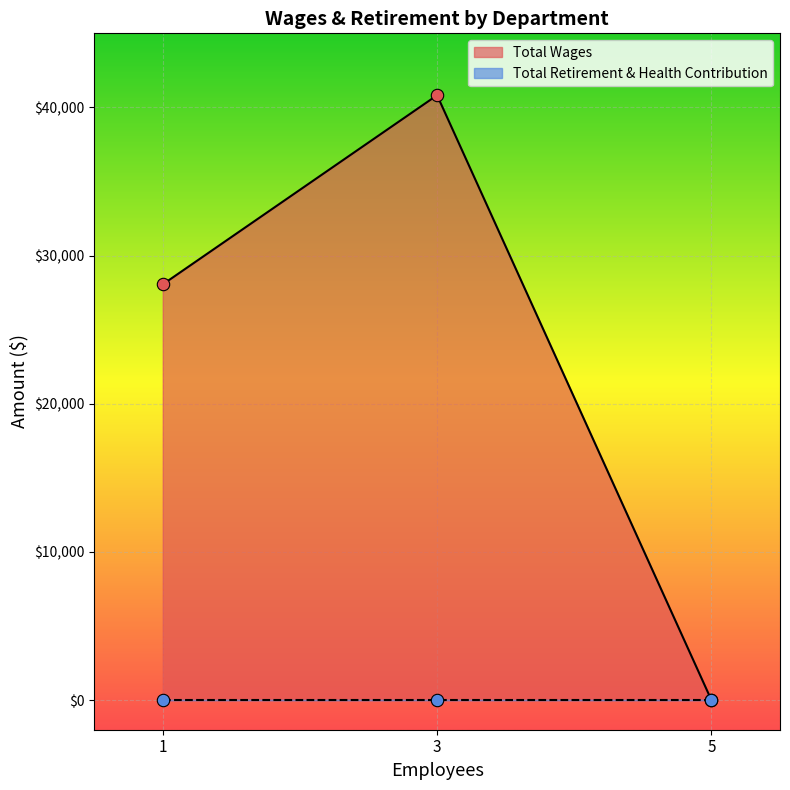

Which series contains the lowest Y value?

Total Wages